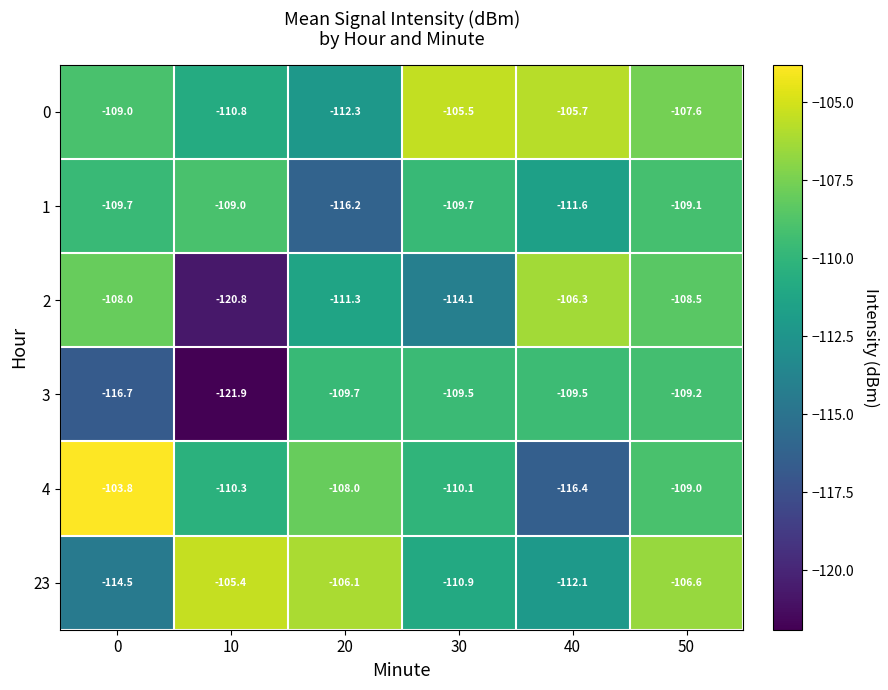

Rank the series at 40 from lowest to highest value.

4, 23, 1, 3, 2, 0